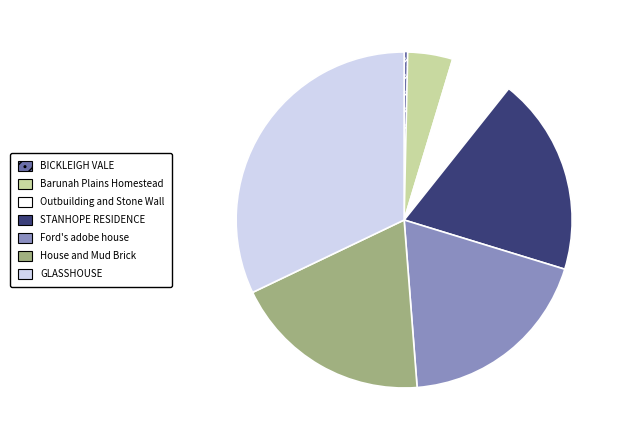

Is there any slice that represents more than half of the pie?

No